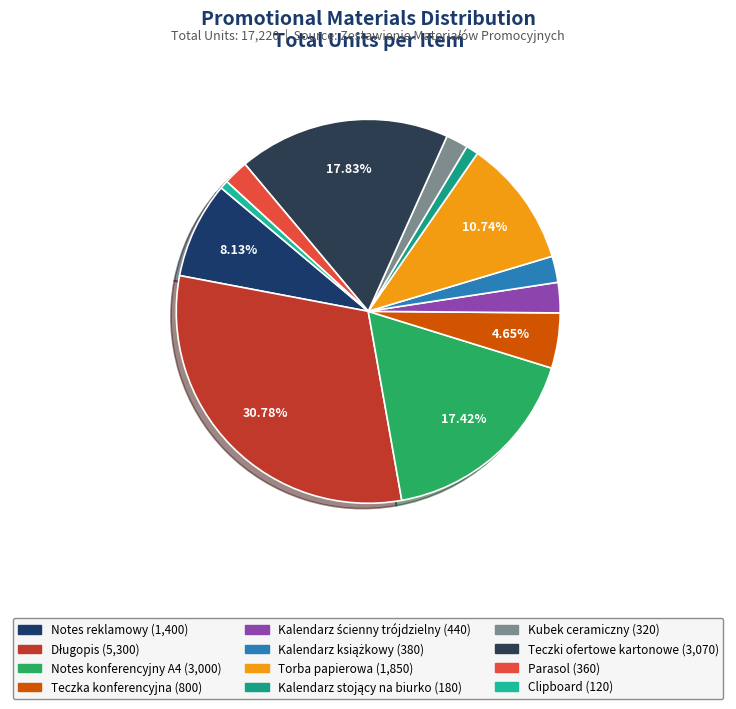

Which has a higher value, Parasol or Kalendarz ścienny trójdzielny?

Kalendarz ścienny trójdzielny